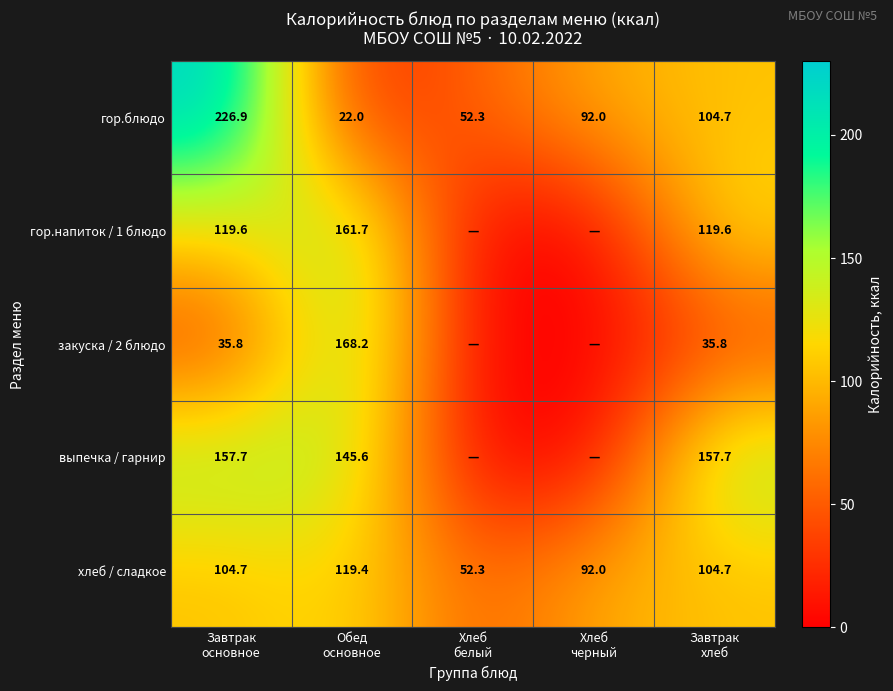

What is the total value across all series at Завтрак
основное?

644.7